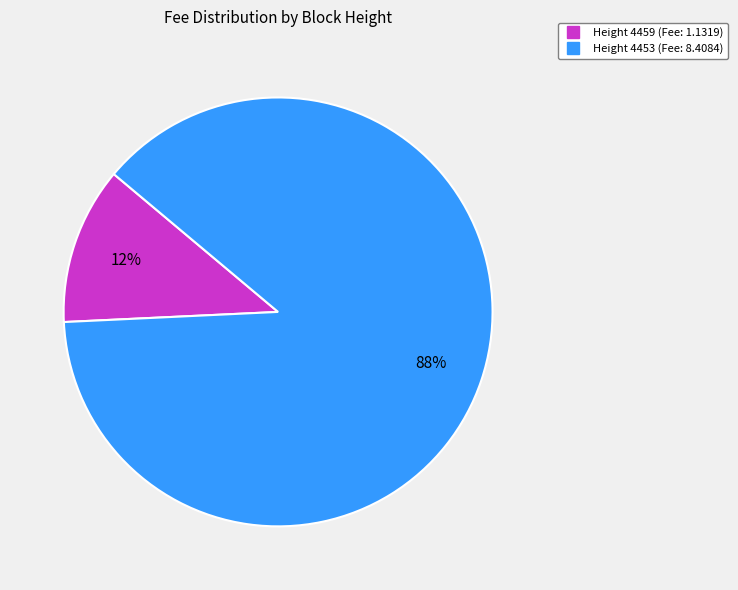

How many slices are in this pie chart?

2